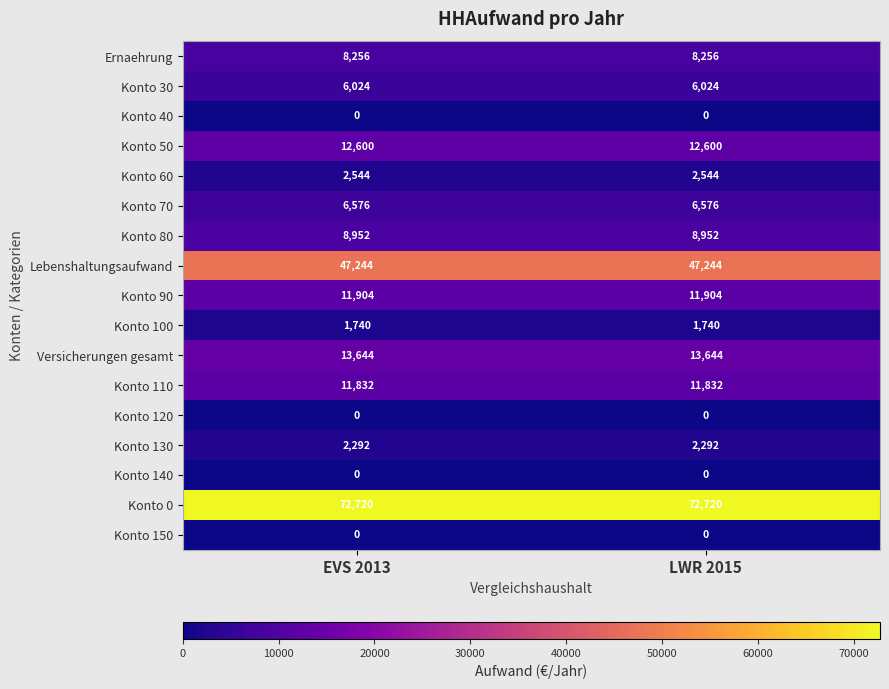

Which series has the largest total across all categories?

Konto 0